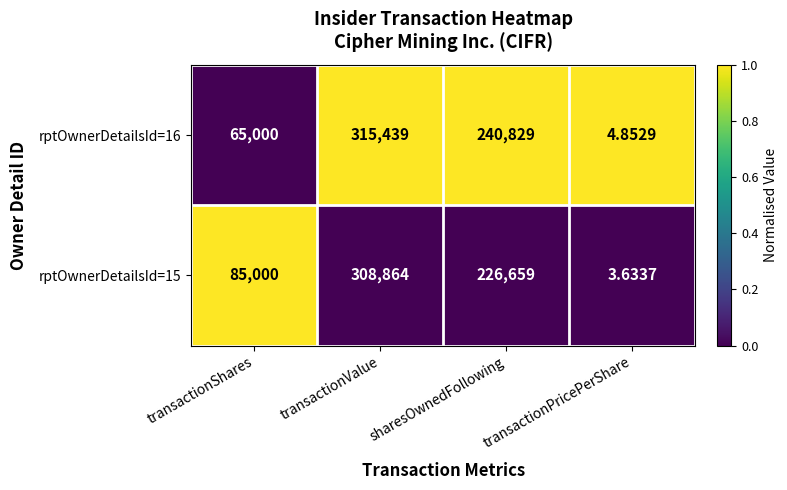

List the labels in order of rptOwnerDetailsId=15 value, smallest first.

transactionPricePerShare, transactionShares, sharesOwnedFollowing, transactionValue